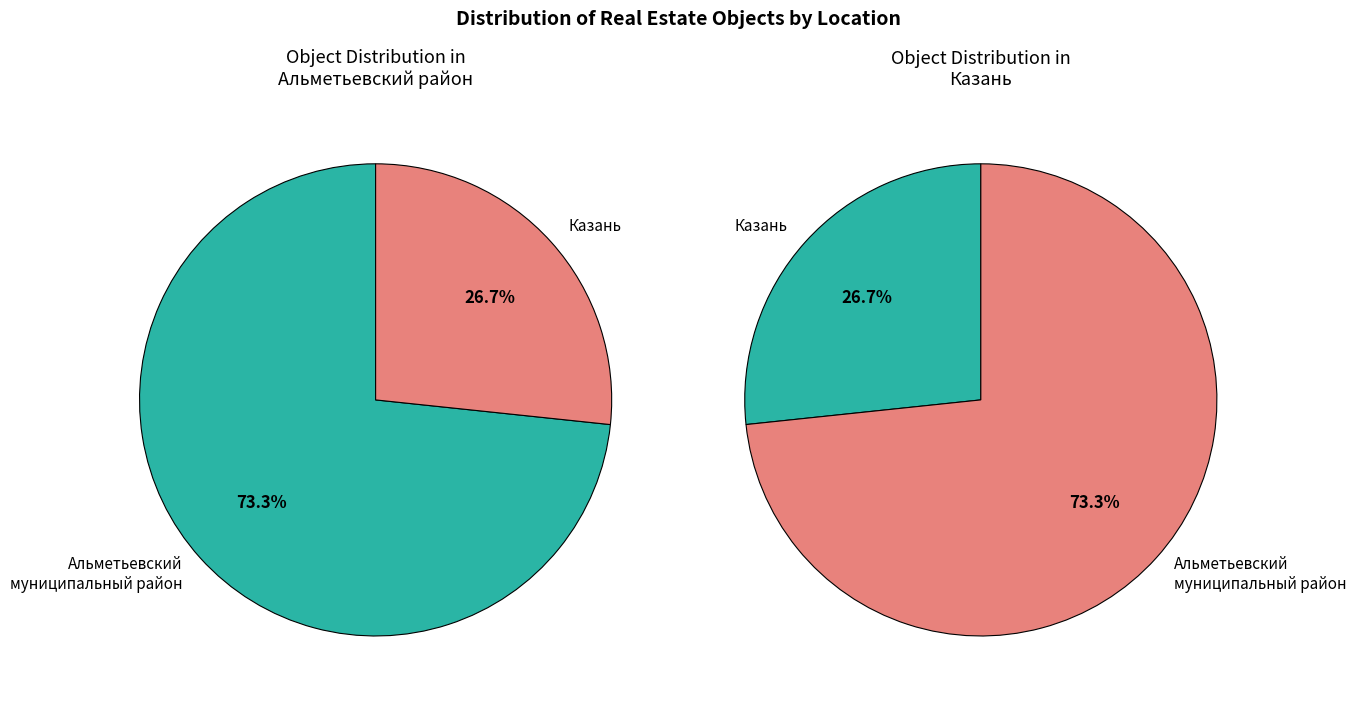

Count the number of slices in the pie.

2